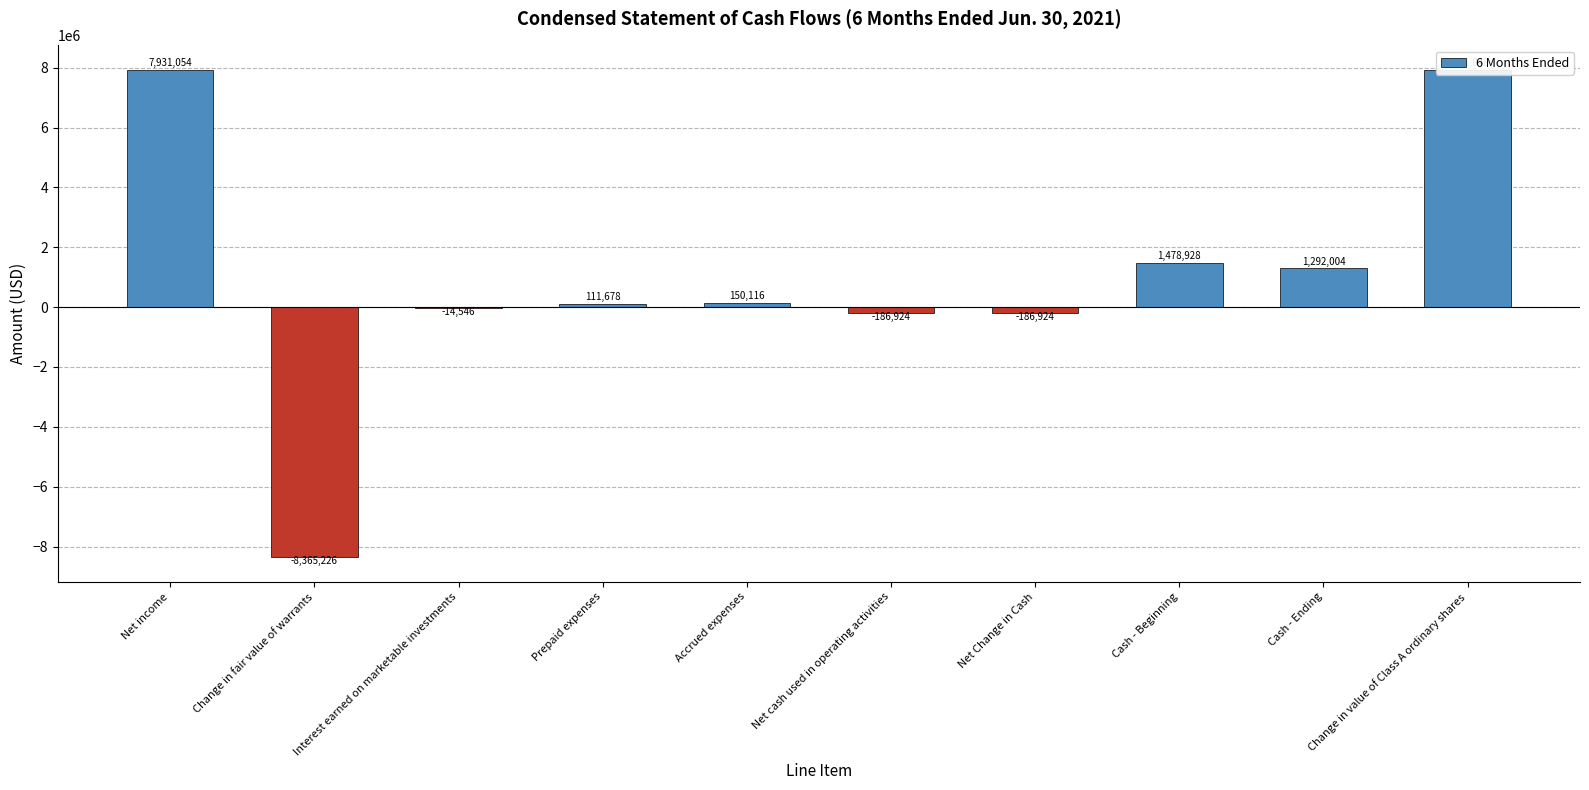

Where does the data first go above 150116?

Net income